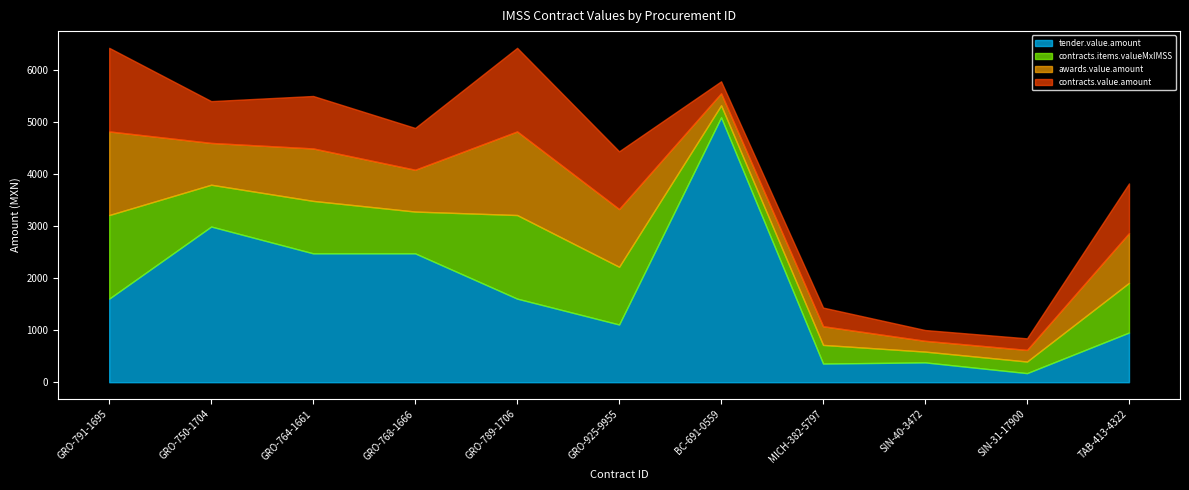

What is the difference between the second highest and minimum values in the tender.value.amount series?

2815.2